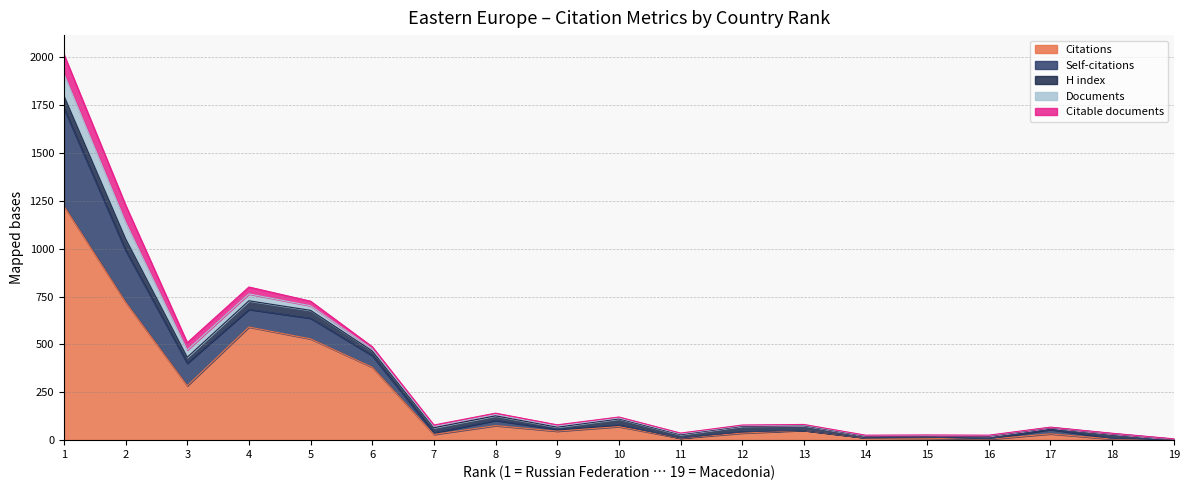

What is the total value across all series at 1?

2015